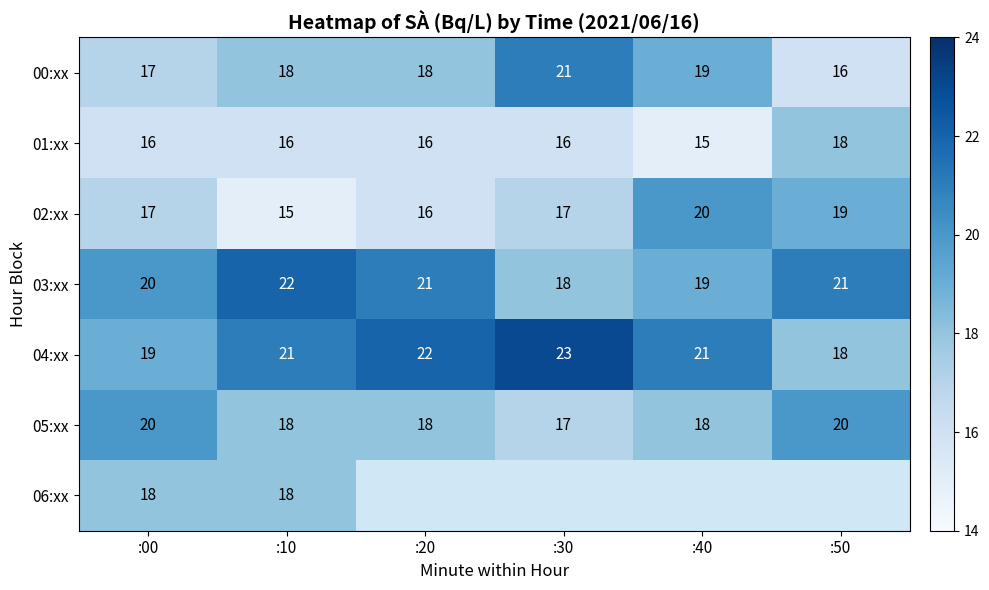

What is the approximate value of 00:xx at :50?

16